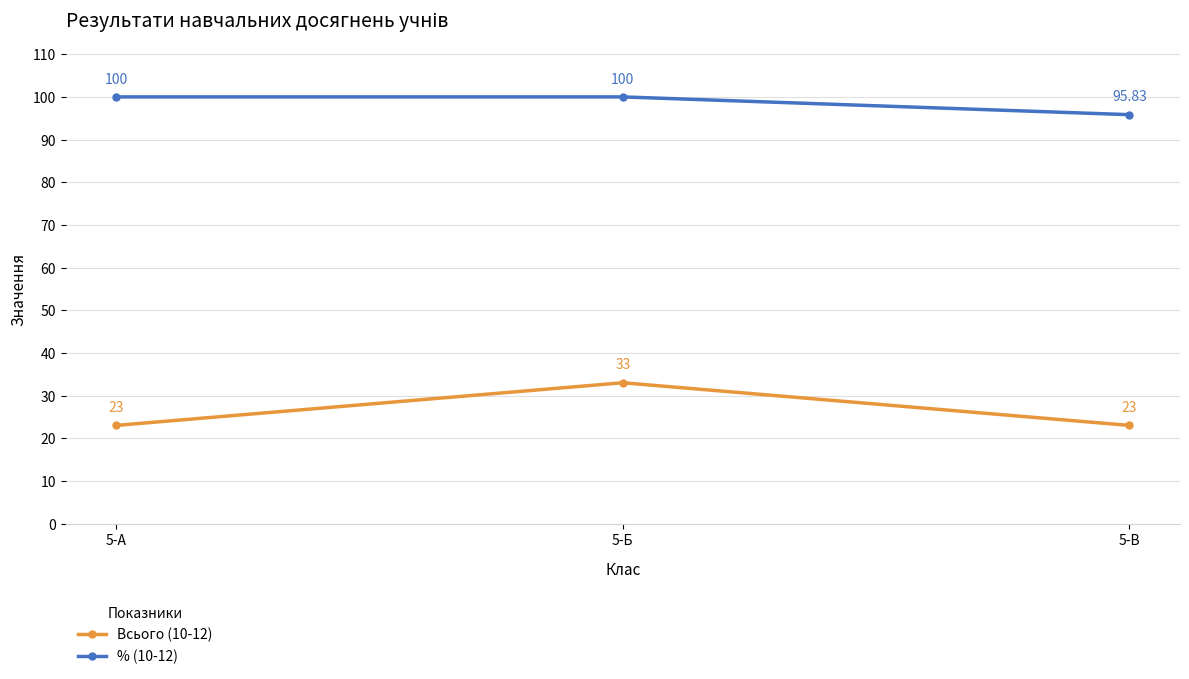

List the series in order of their peak value, highest first.

% (10-12), Всього (10-12)